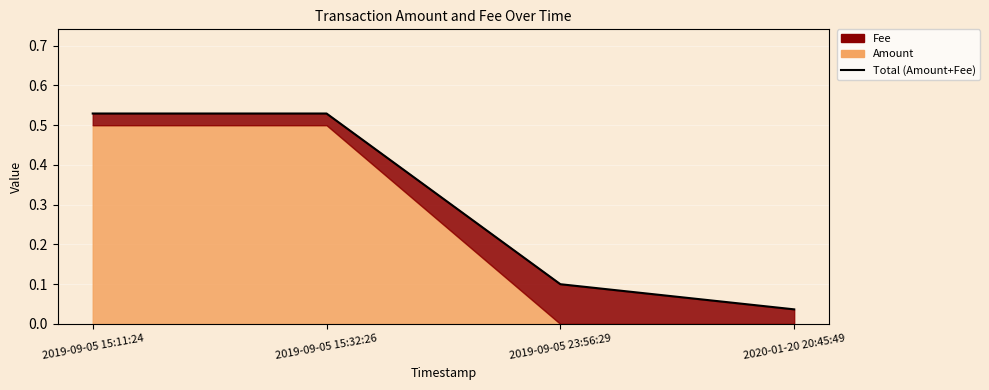

What is the label of the 1st point from the left?

2019-09-05 15:11:24